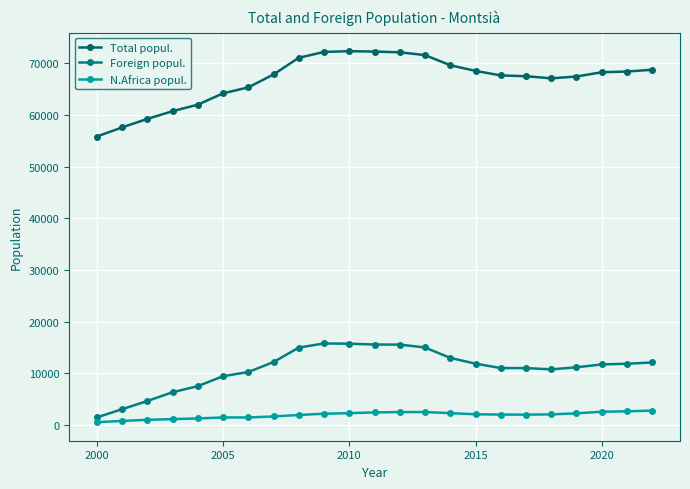

How many interior local valleys does the Foreign popul. series have?

1